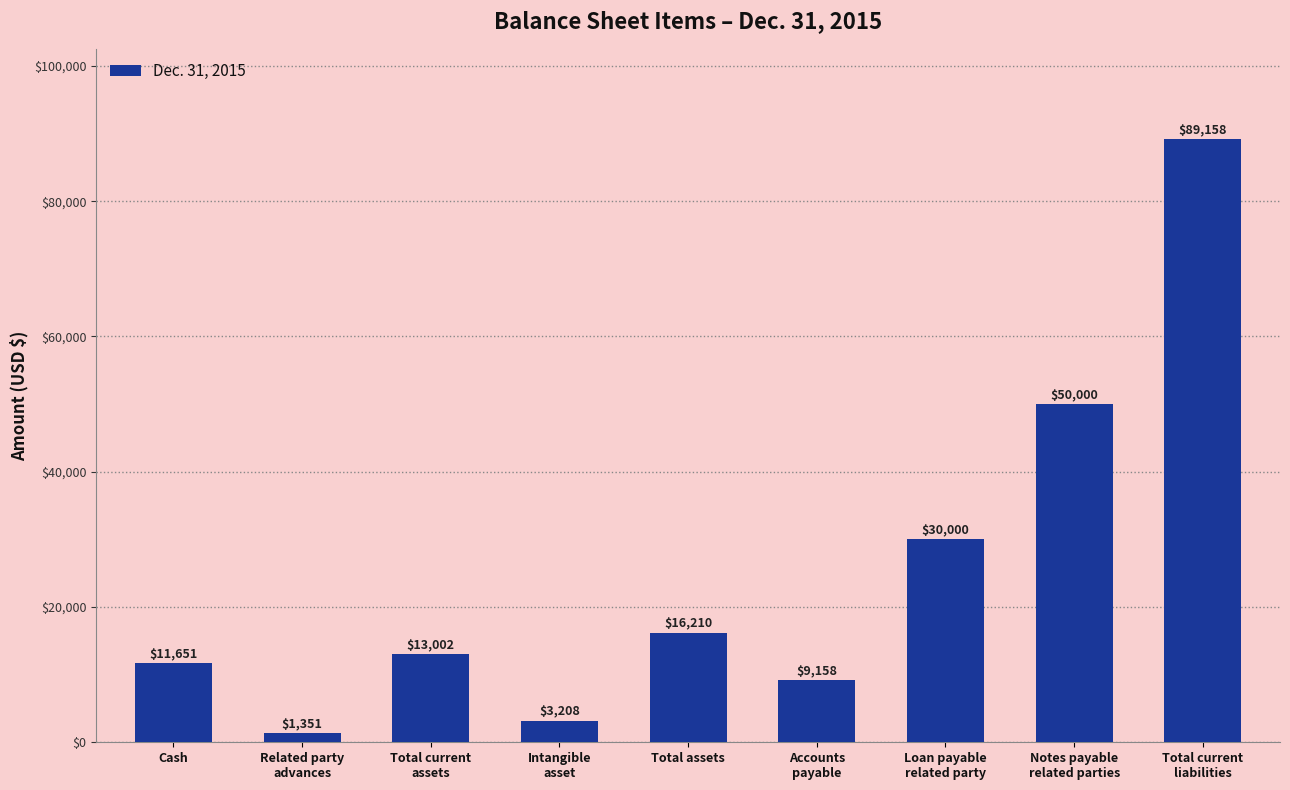

True or false: the data shows 18296 at Cash.

False